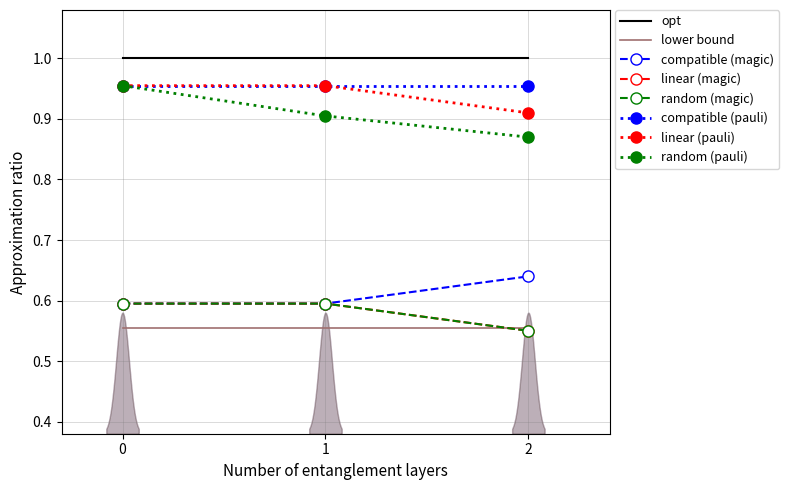

The linear (pauli) series shows 0.9 at 2. True or false?

True